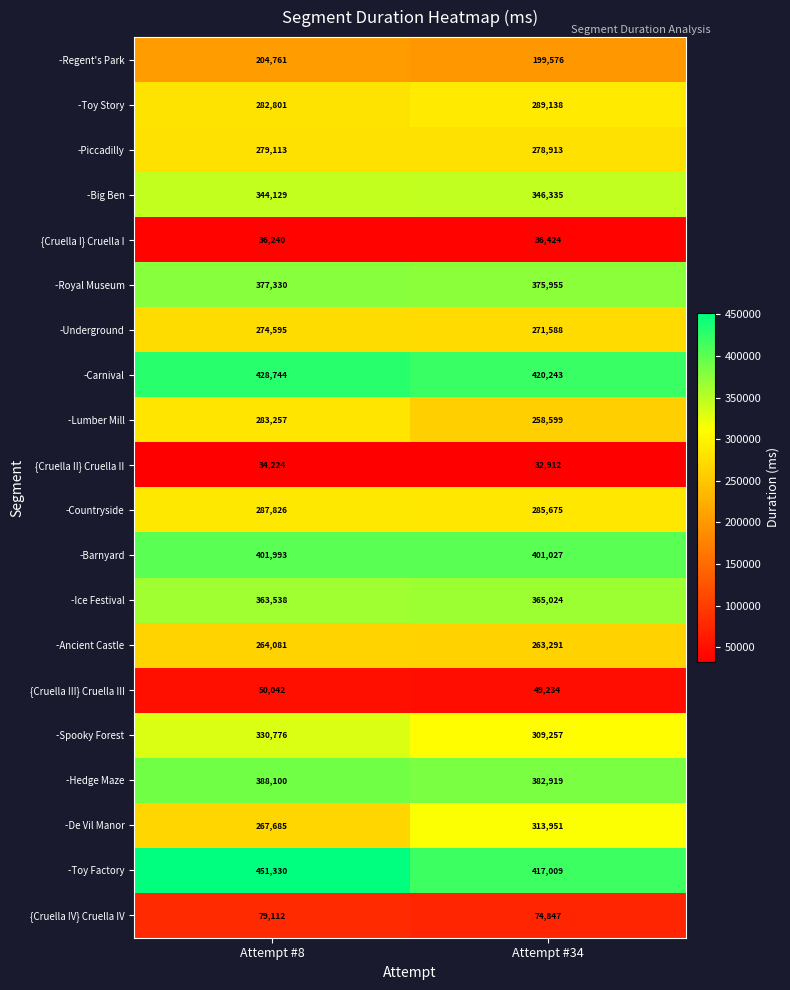

Which series changed the most between Attempt #8 and Attempt #34?

-De Vil Manor